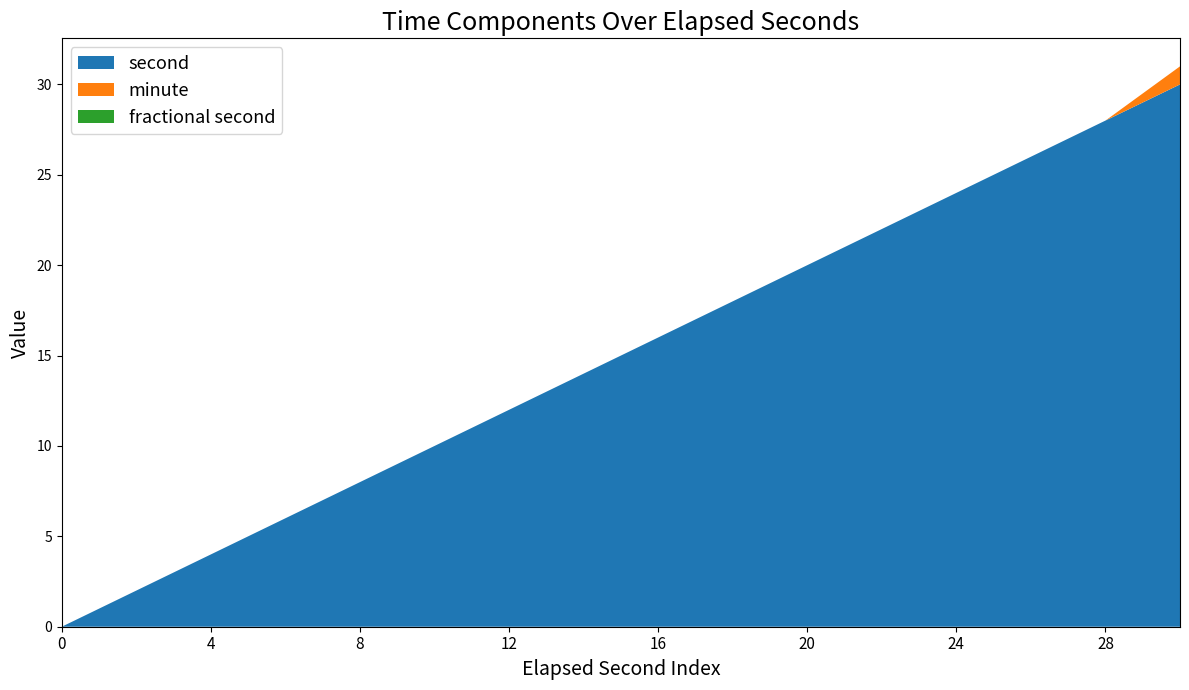

Reading left to right, transcribe all the data shown in this chart.

second: 0	2	4	6	8	10	12	14	16	18	20	22	24	26	28	30
minute: 0	0	0	0	0	0	0	0	0	0	0	0	0	0	0	1
fractional second: 0	0	0	0	0	0	0	0	0	0	0	0	0	0	0	0